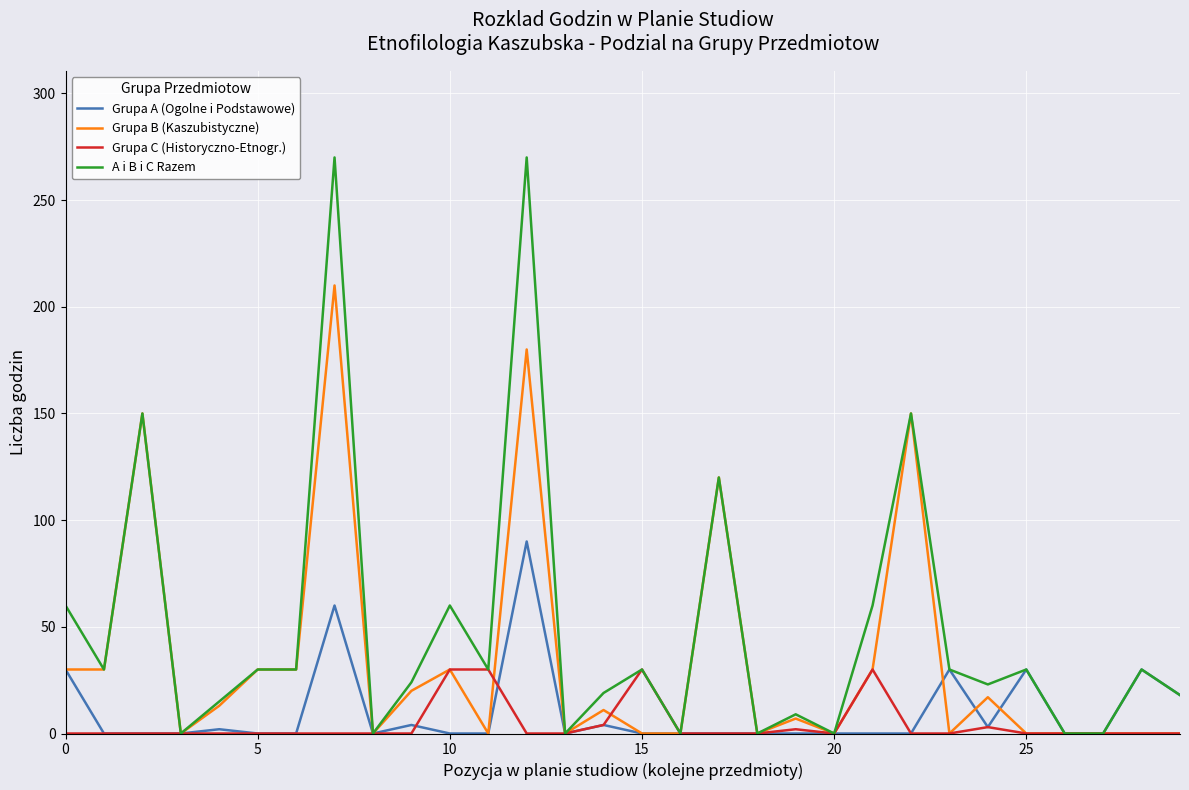

Which series has the largest total across all categories?

A i B i C Razem